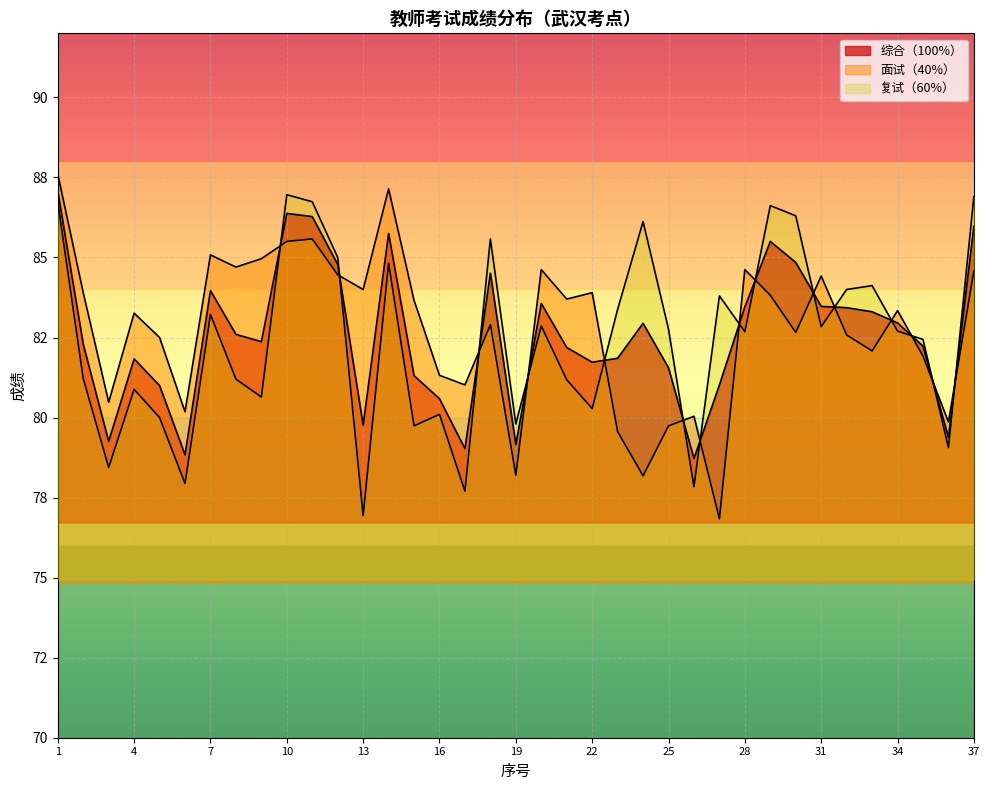

Is the value of 面试（40%） at 24 greater than the value of 综合（100%） at 36?

No